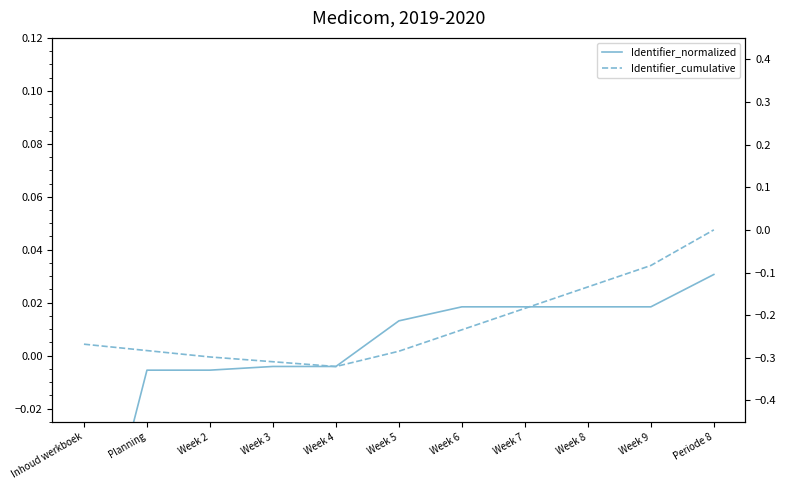

Which series has the largest total across all categories?

Identifier_normalized